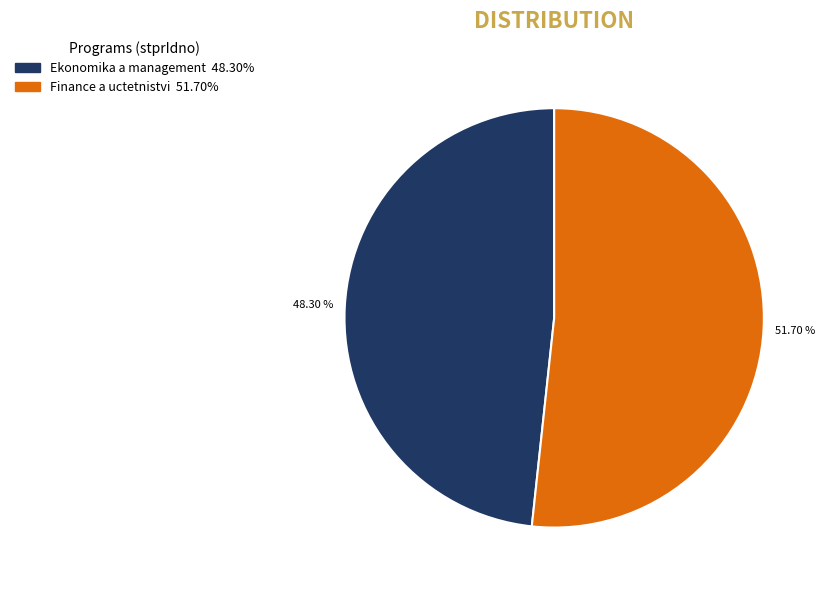

Does any single category account for the majority?

Yes